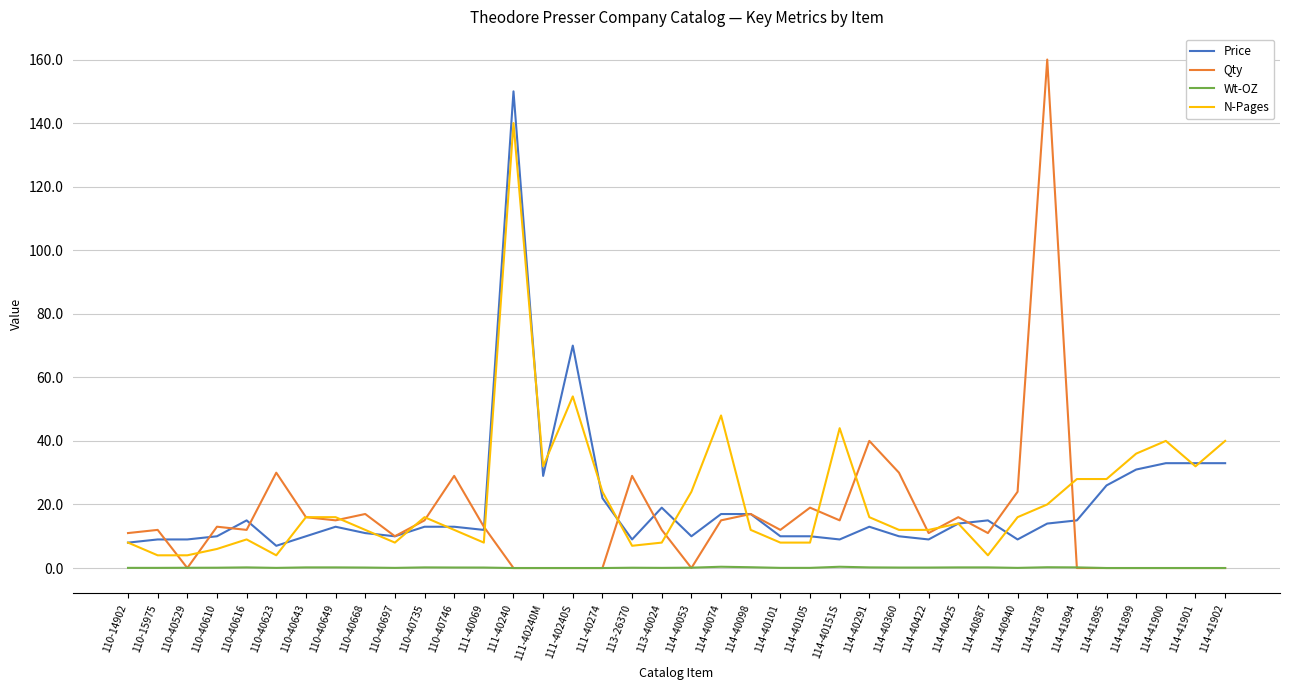

Which series changed the most between 111-40240S and 114-40422?

Price